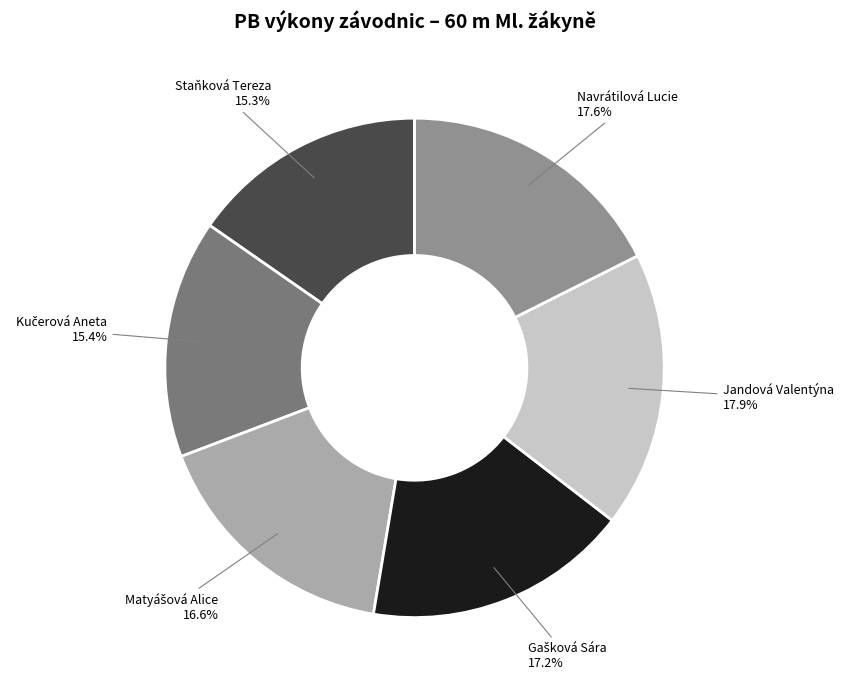

What percentage do Jandová Valentýna and Staňková Tereza together represent?

33.2%